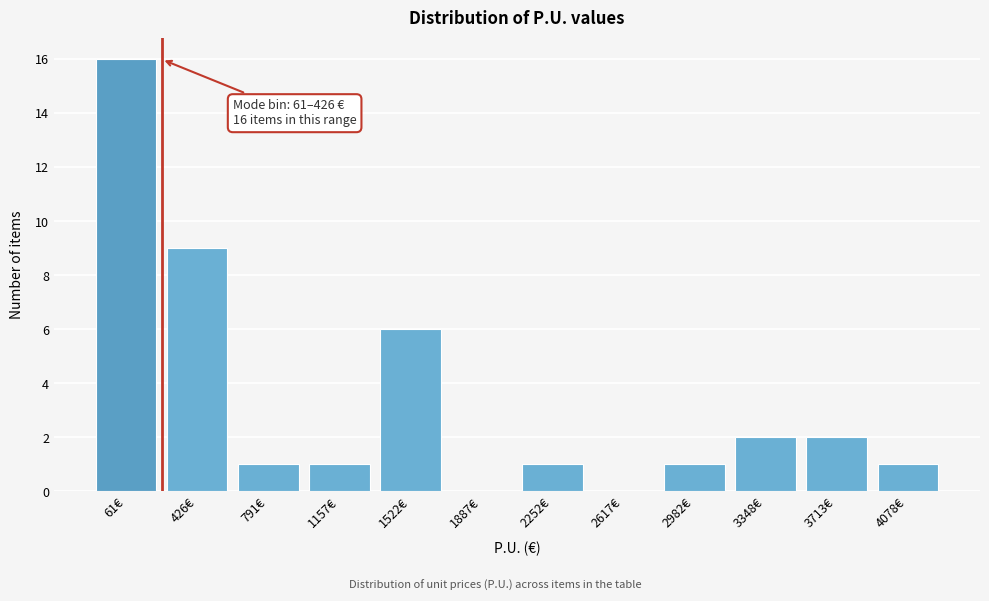

Reading left to right, transcribe all the data shown in this chart.

61€=16	426€=9	791€=1	1157€=1	1522€=6	1887€=0	2252€=1	2617€=0	2982€=1	3348€=2	3713€=2	4078€=1